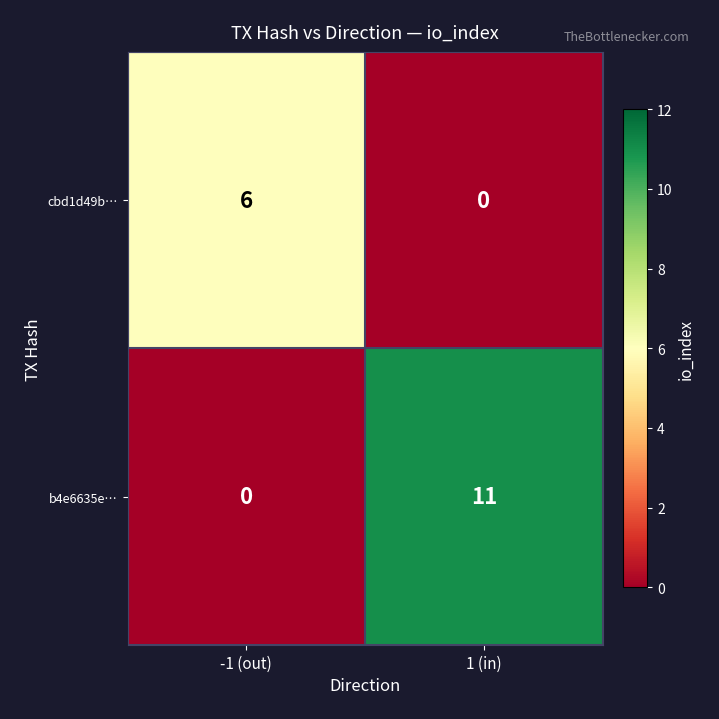

What is the sum of all cbd1d49b… values?

6